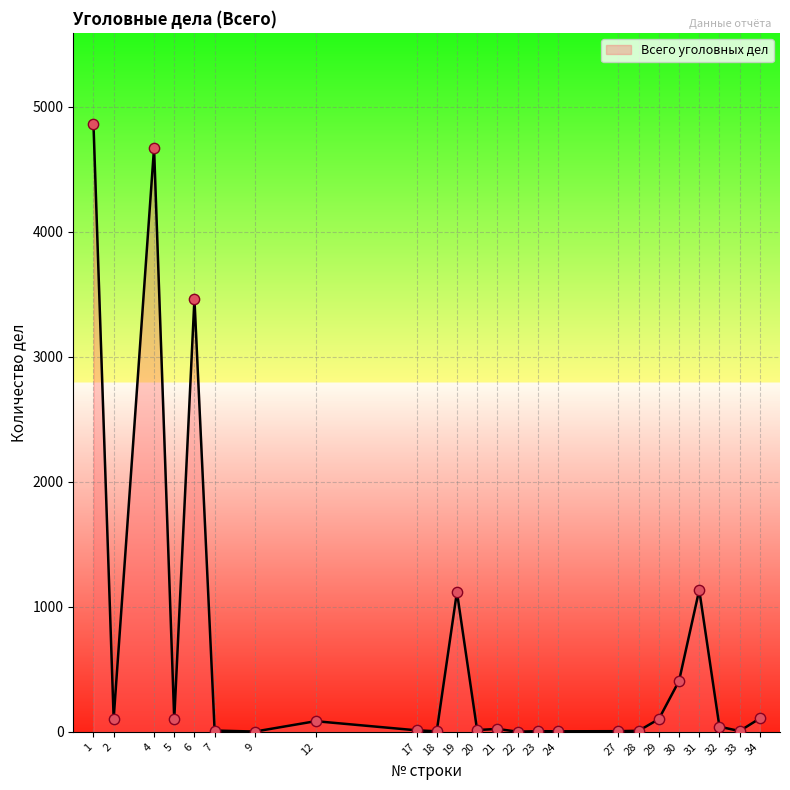

The value at 4 is 7485. True or false?

False